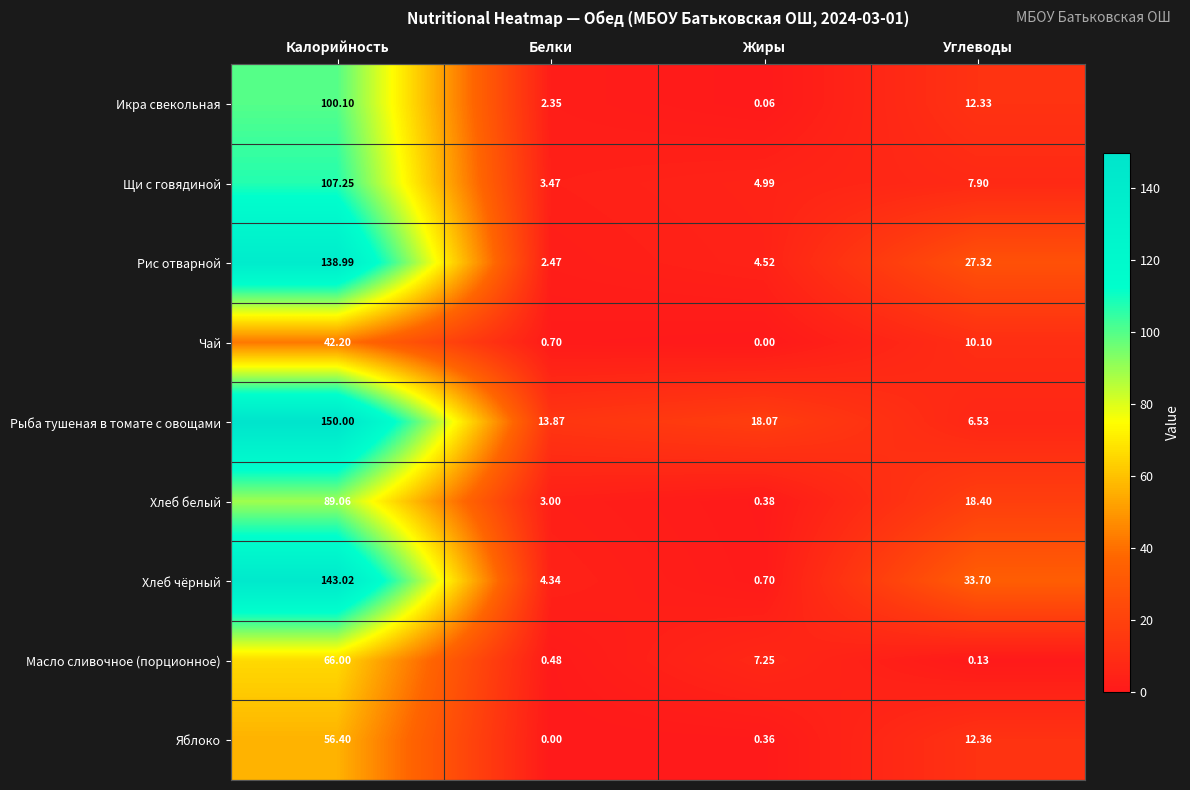

List the series in order of their peak value, highest first.

Рыба тушеная в томате с овощами, Хлеб чёрный, Рис отварной, Щи с говядиной, Икра свекольная, Хлеб белый, Масло сливочное (порционное), Яблоко, Чай